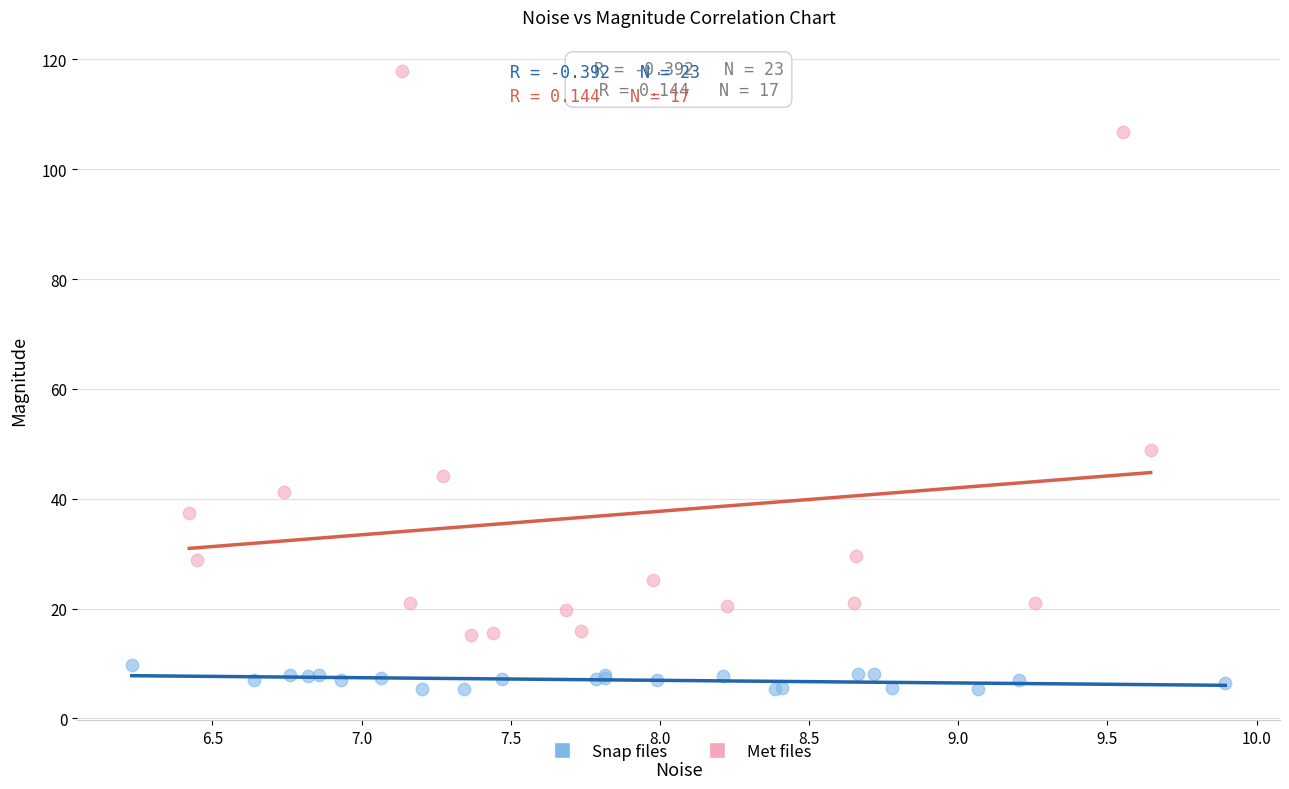

Which series reaches the minimum Y coordinate?

Snap files